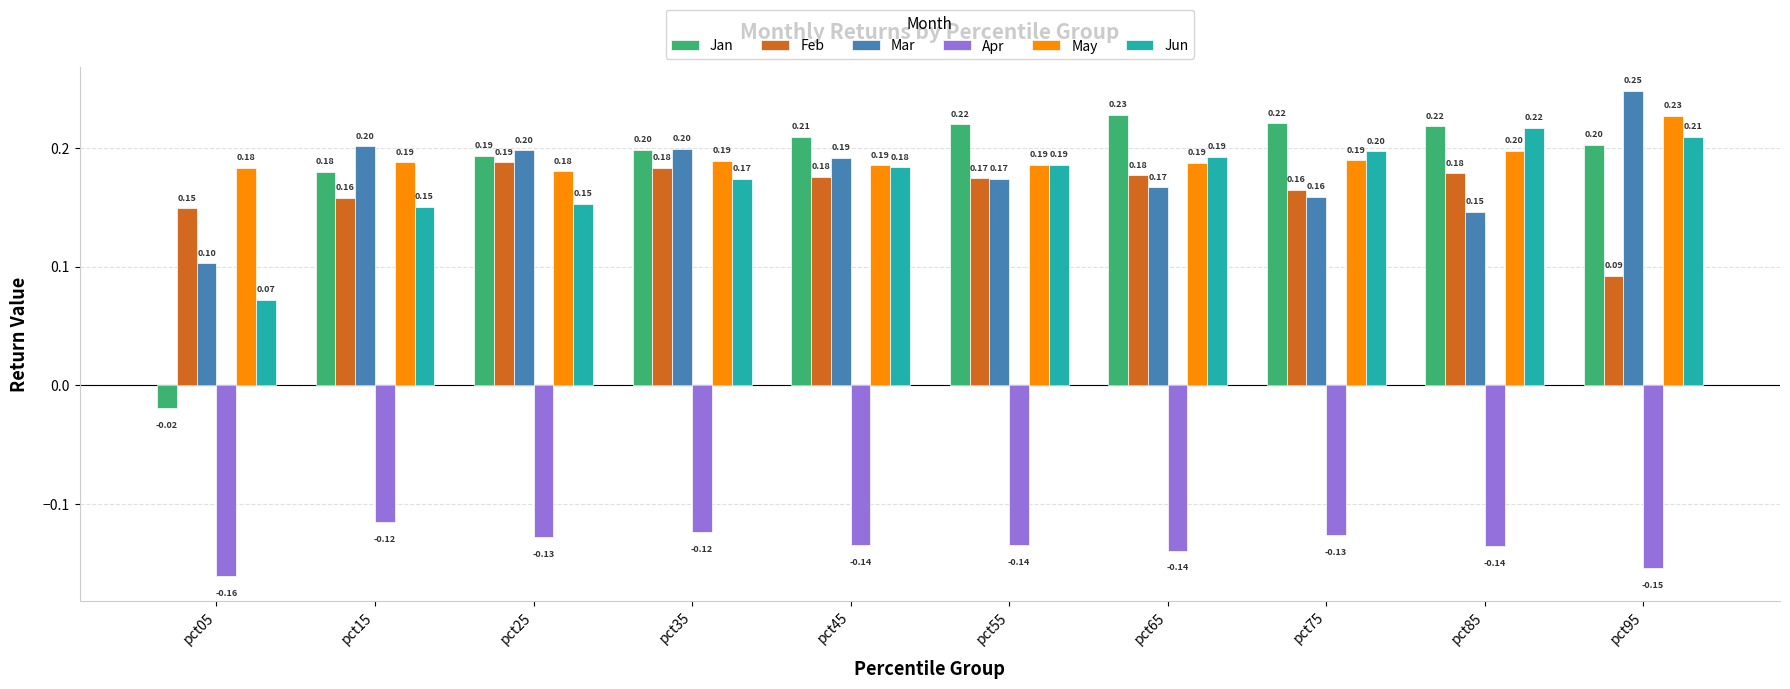

Rank the series at pct15 from lowest to highest value.

Apr, Jun, Feb, Jan, May, Mar